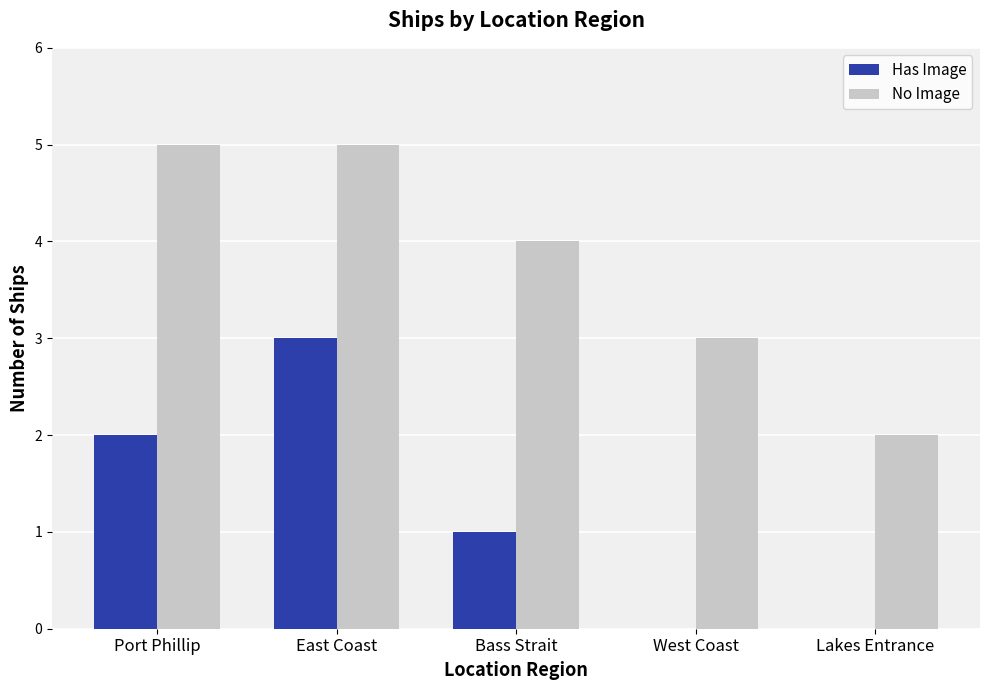

What is the maximum value shown in the chart?

5